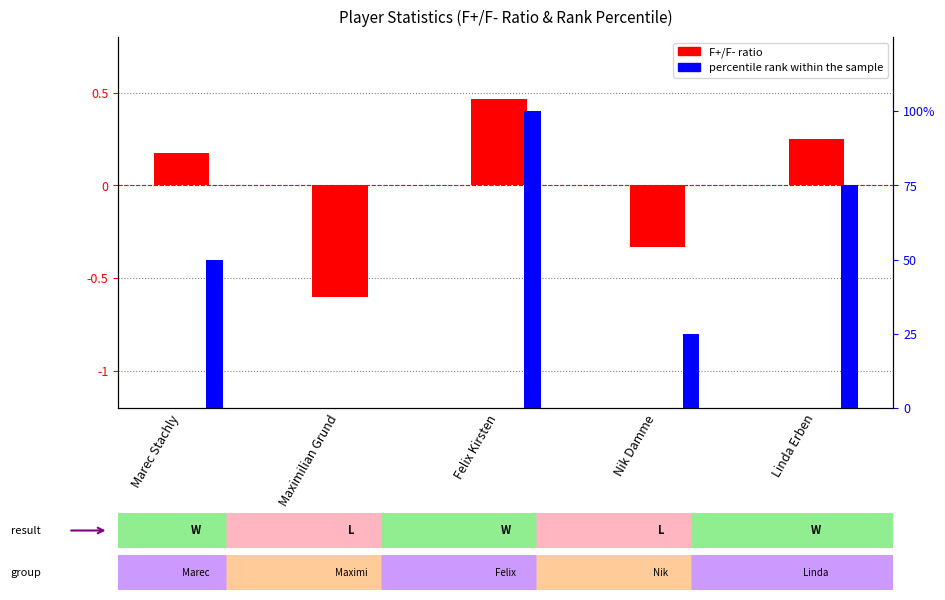

Rank the series by their maximum value, from lowest to highest.

F+/F- ratio, percentile rank within the sample